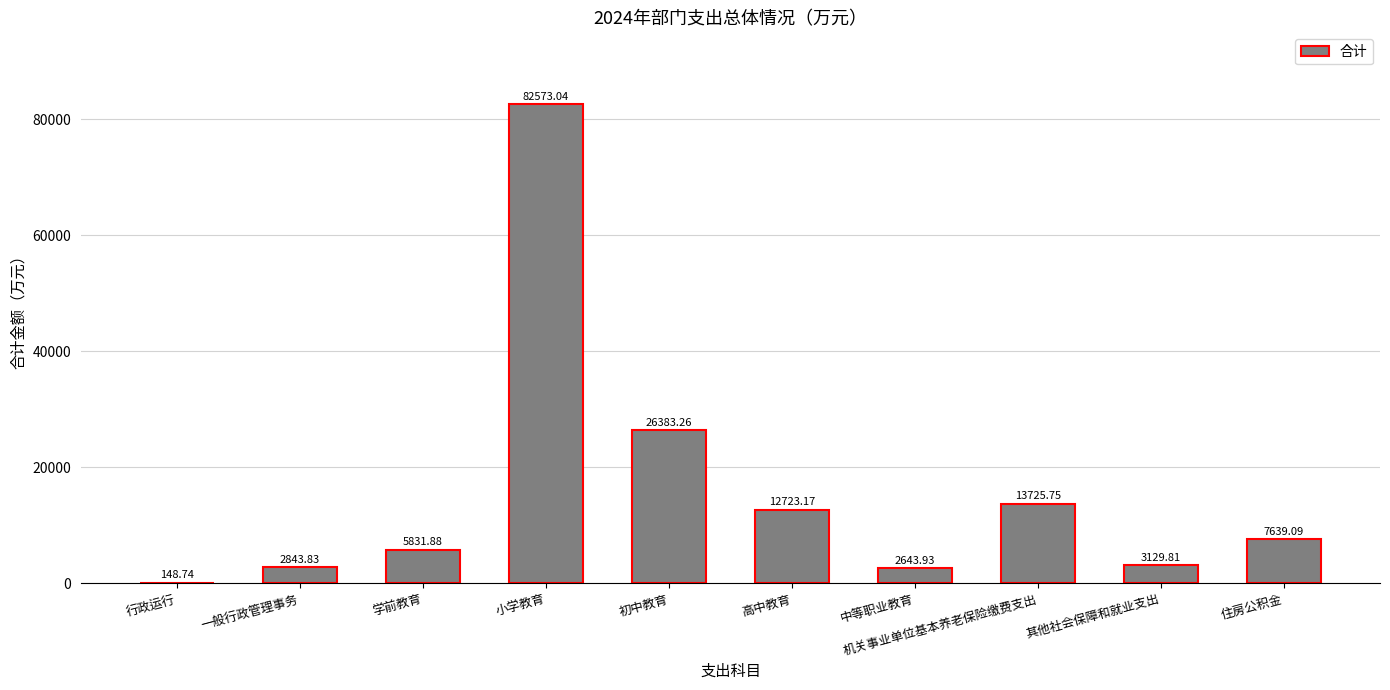

Between 其他社会保障和就业支出 and 住房公积金, which is larger?

住房公积金